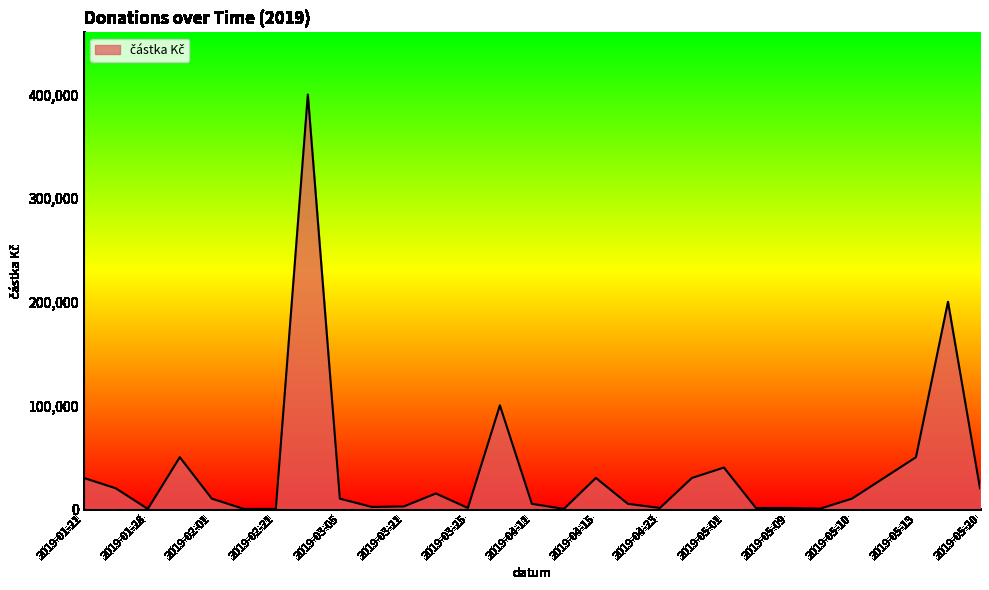

What is the greatest value displayed?

400000